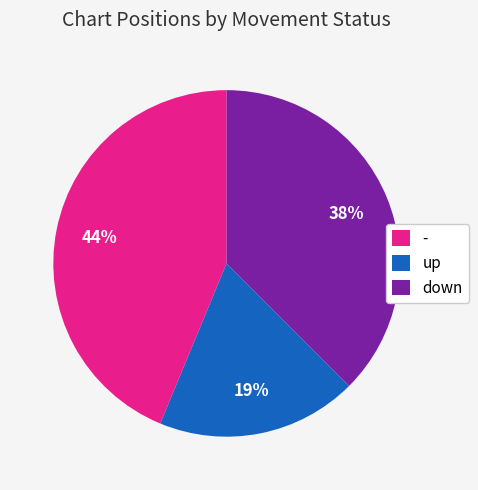

To the nearest percent, what portion does up represent?

19%